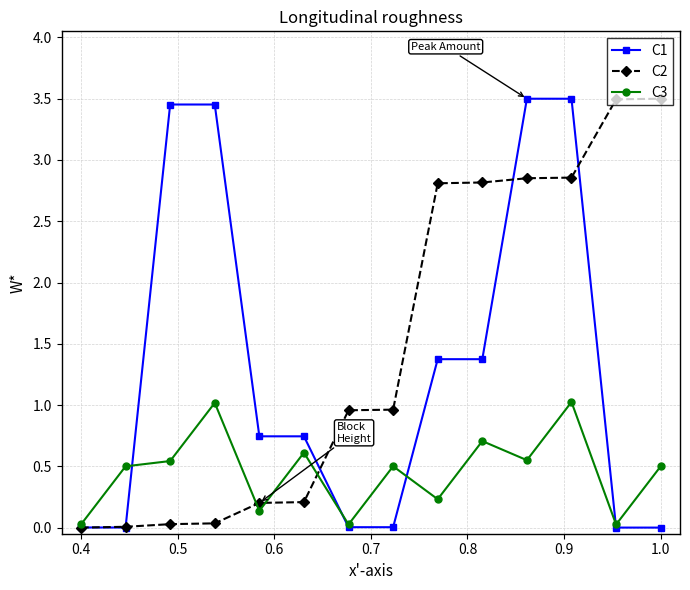

Rank the series by their average value, from lowest to highest.

C3, C1, C2